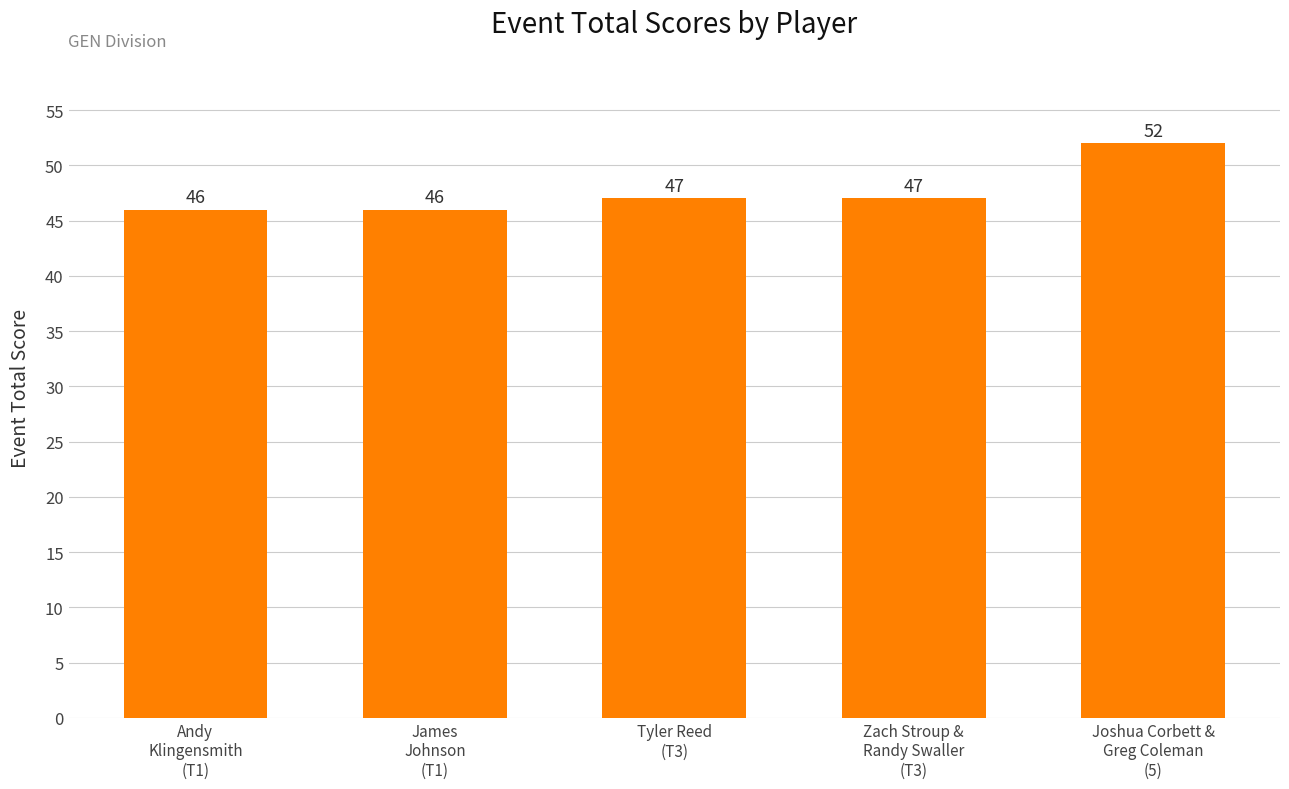

How many categories are shown in the chart?

5